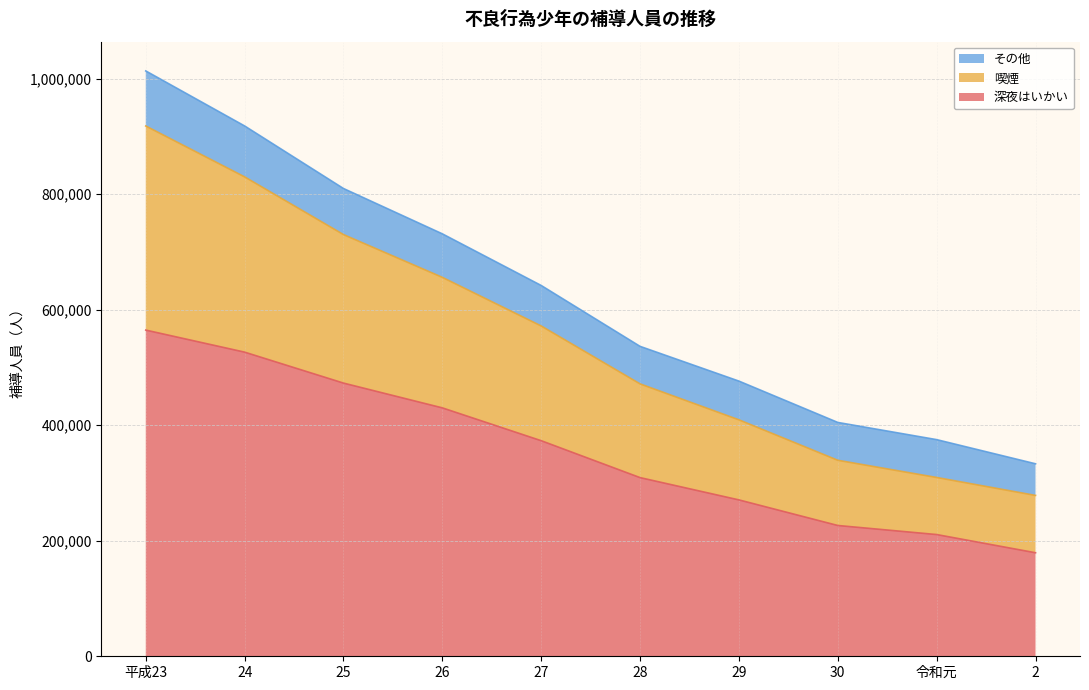

Where is 深夜はいかい nearest to the value 371880?

27